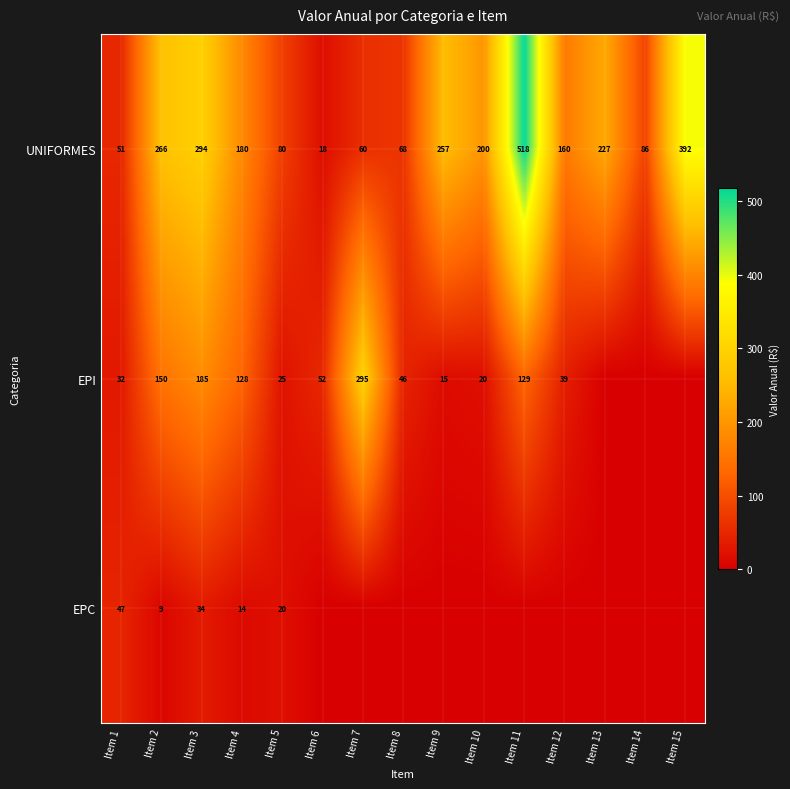

The EPI series shows 185 at Item 3. True or false?

True